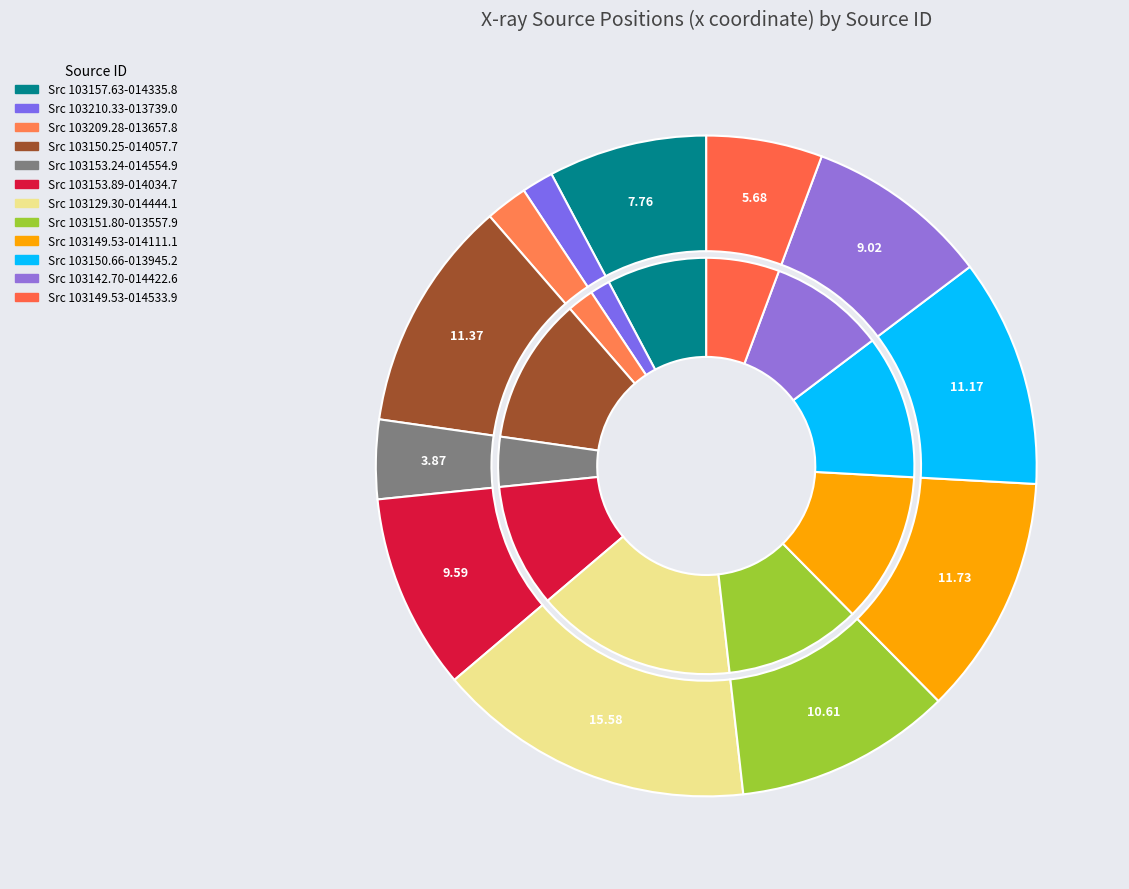

What is the smallest slice in the pie chart?

X103210.33-013739.0